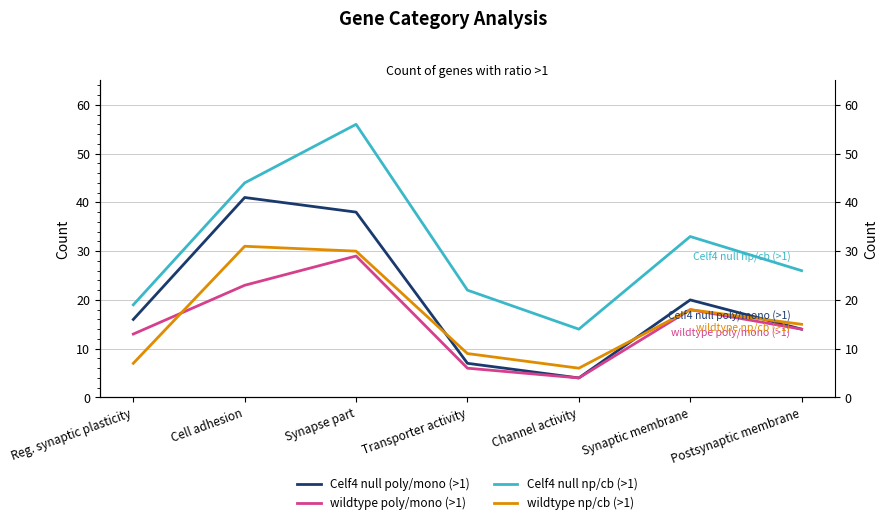

Does the chart have visible grid lines?

Yes